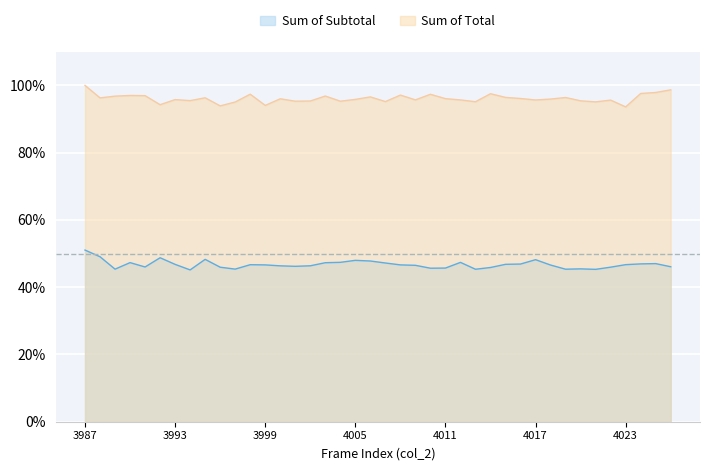

Where does the Sum of Total series first go above 96?

3987